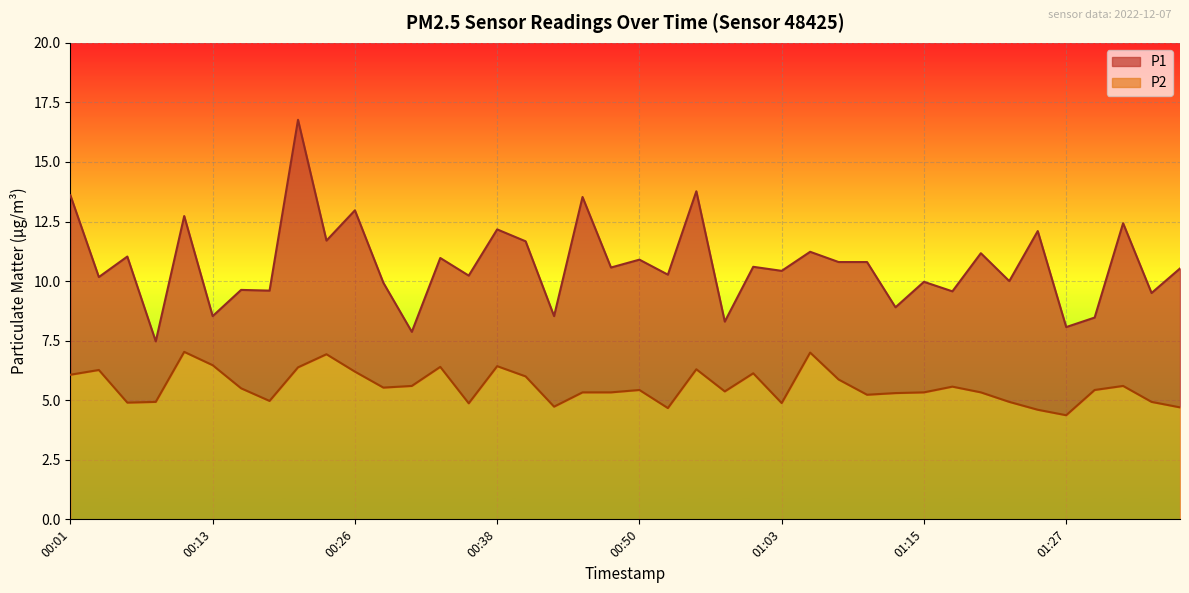

At which category does the chart reach its peak across all series?

00:21